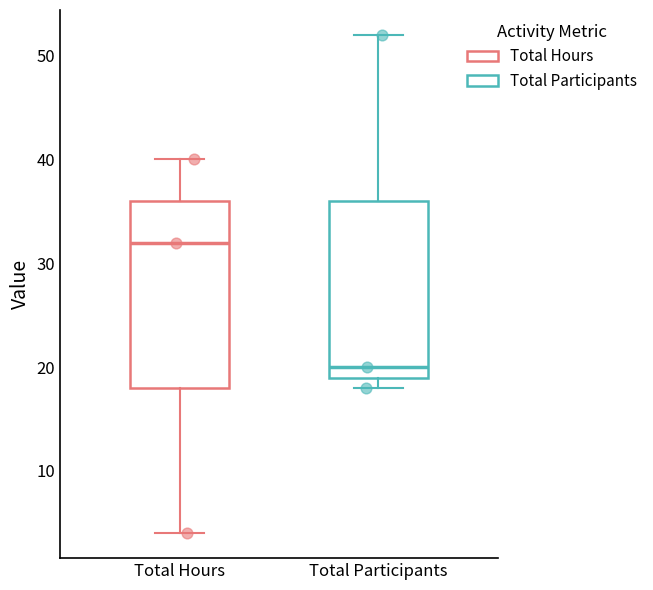

Reading left to right, read every box against the y-axis: the position of its median line, the range the box covers, and the ends of its whiskers. The values are not printed on the chart, so give them approximately, as read against the axis.

Total Hours: median 32, box 18 to 36, whiskers 4 to 40
Total Participants: median 20, box 19 to 36, whiskers 18 to 52